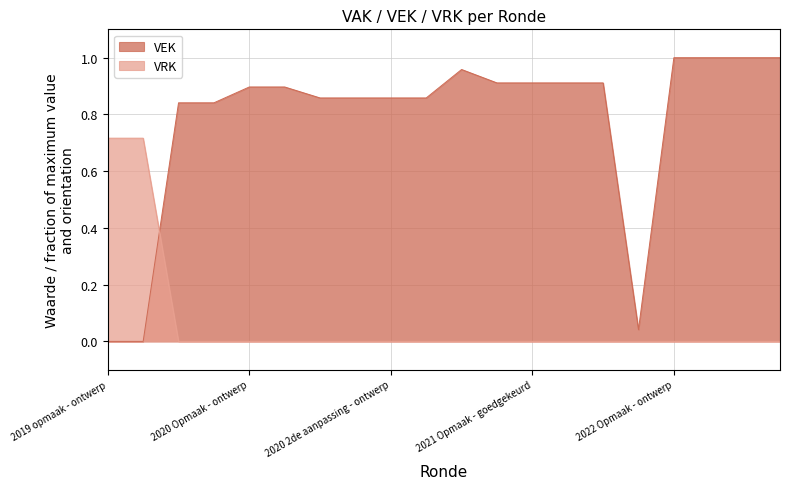

What is the label of the 12th point from the right?

2020 2de aanpassing - ontwerp